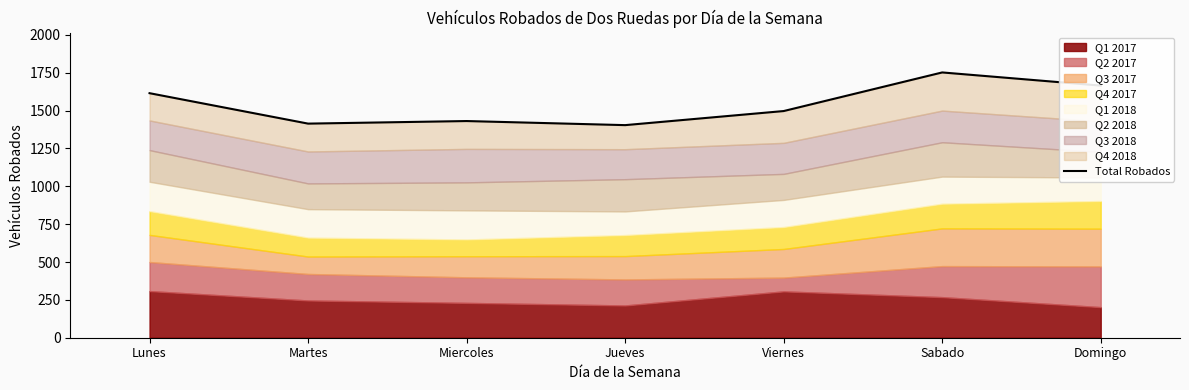

The chart shows a value of 1404 at Jueves. True or false?

True